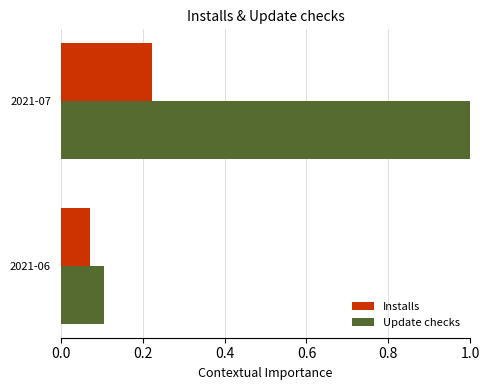

Is the value of Installs at 2021-07 greater than the value of Update checks at 2021-07?

No